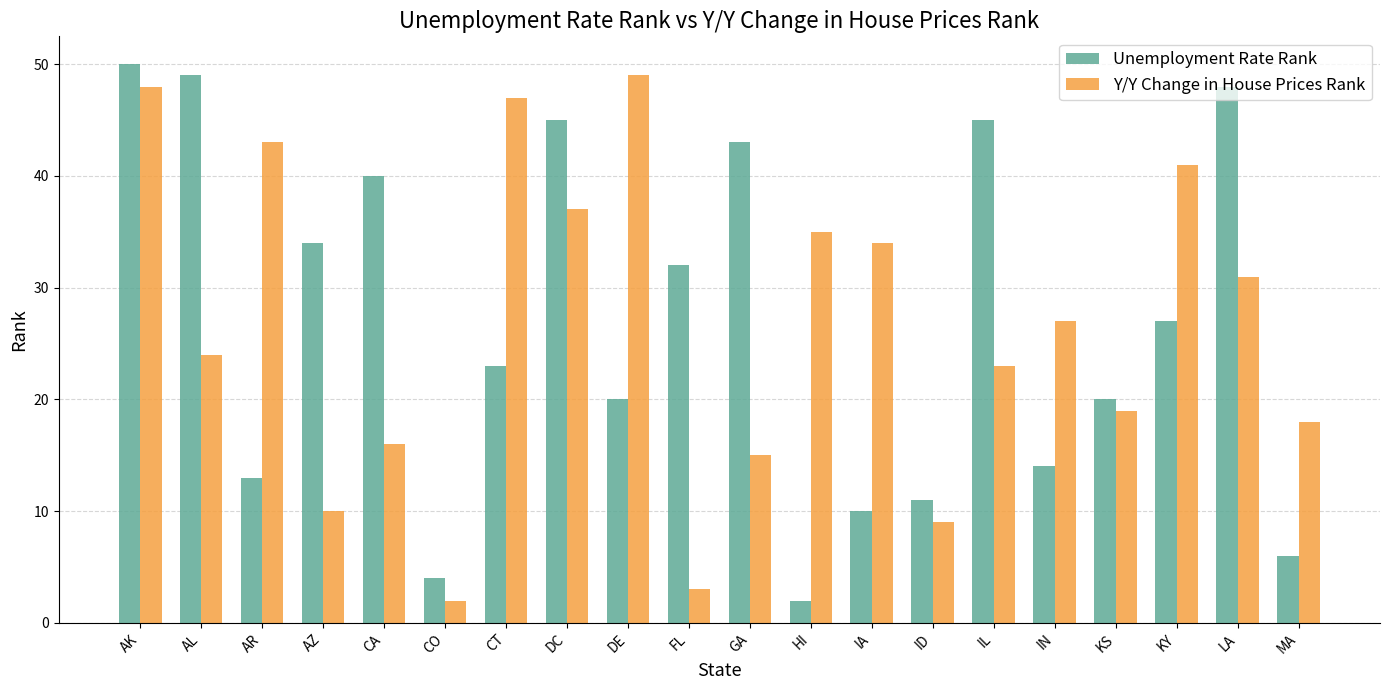

What is the average value of the Unemployment Rate Rank series?

27